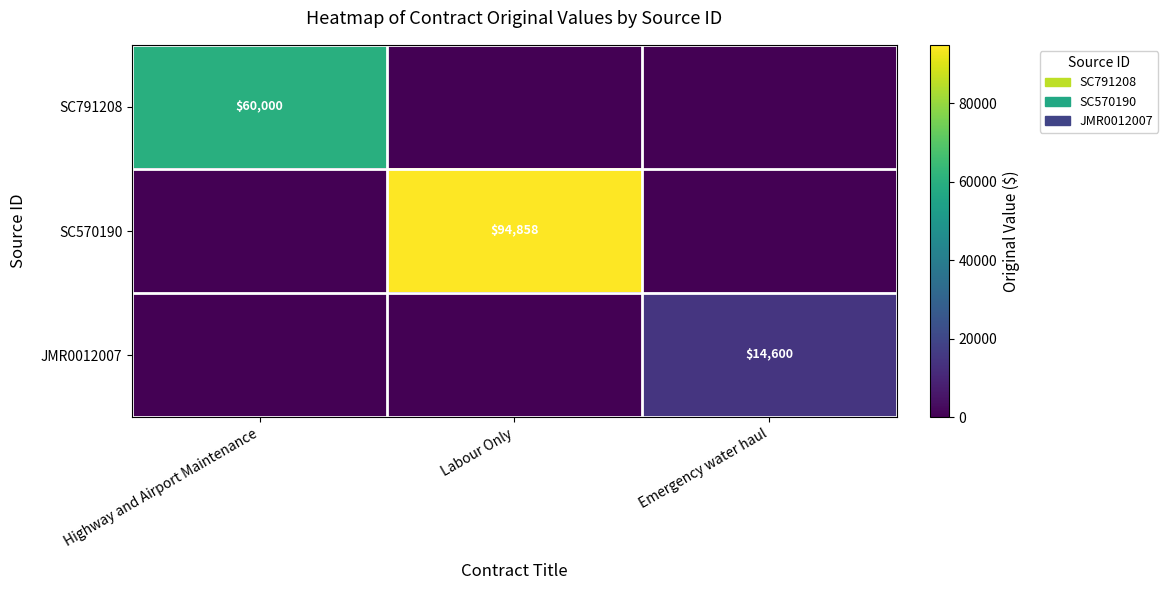

The JMR0012007 series shows 7366 at Emergency water haul. True or false?

False